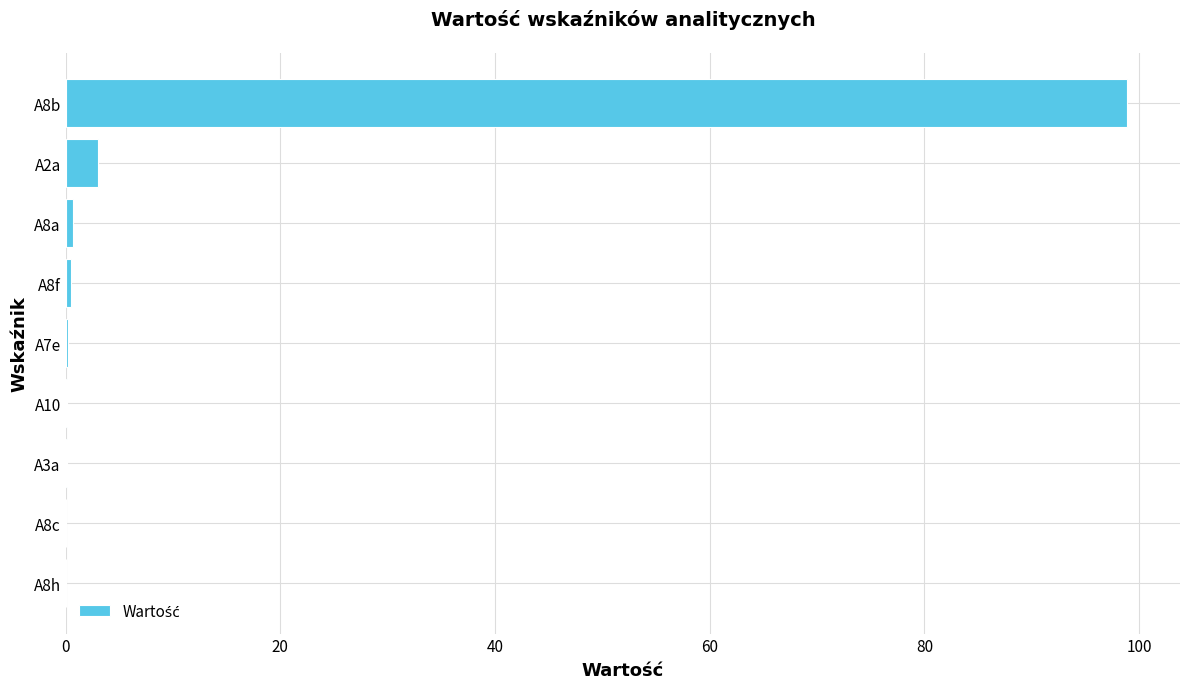

At which category does the chart reach its peak across all series?

A8b